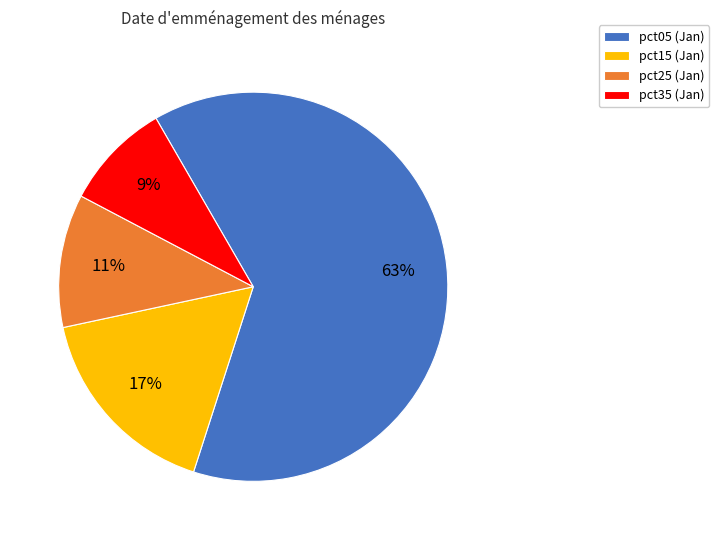

Rank the categories by value from lowest to highest.

pct35 (Jan), pct25 (Jan), pct15 (Jan), pct05 (Jan)